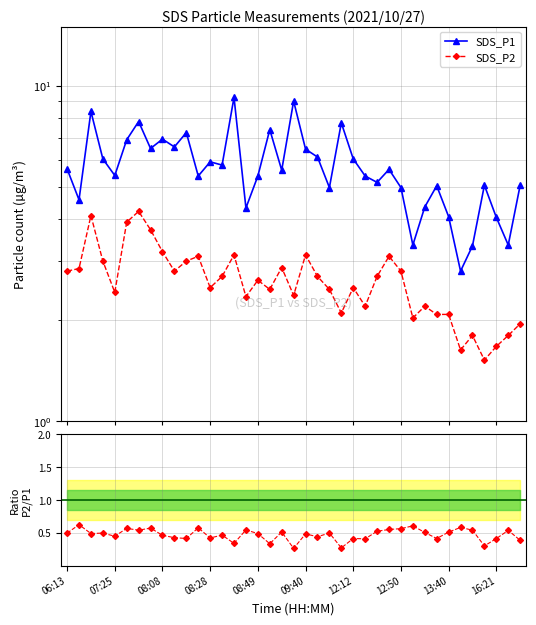

What is the value of the Ratio P2/P1 point at the 6th from the left?

0.6